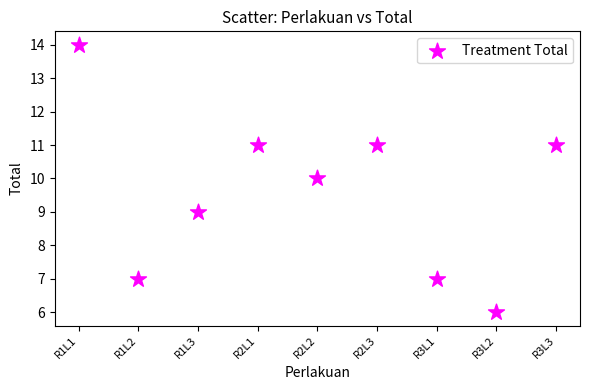

What is the average X value?

5